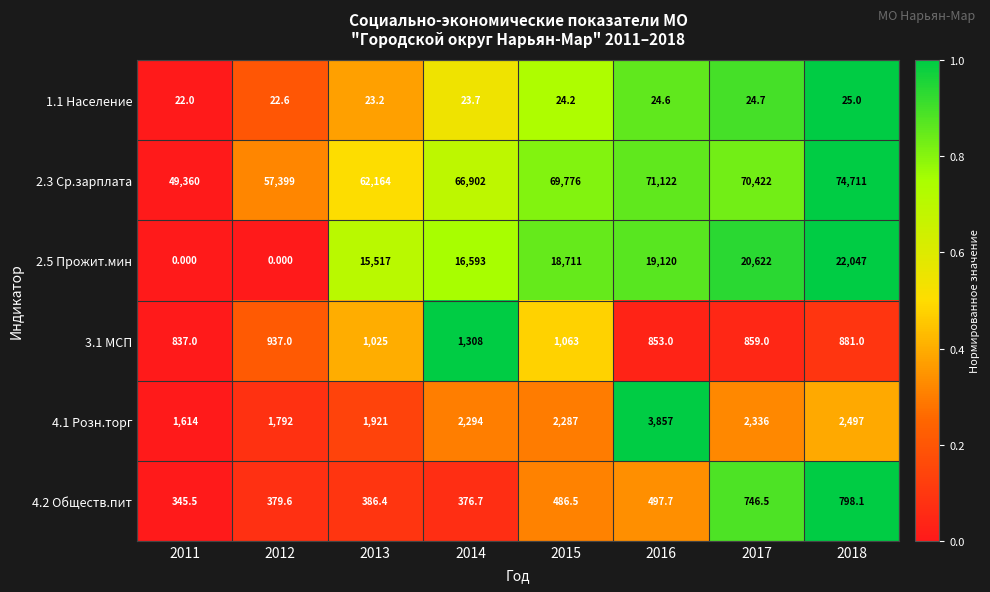

Is the value of 3.1 МСП at 2016 greater than the value of 4.1 Розн.торг at 2016?

No